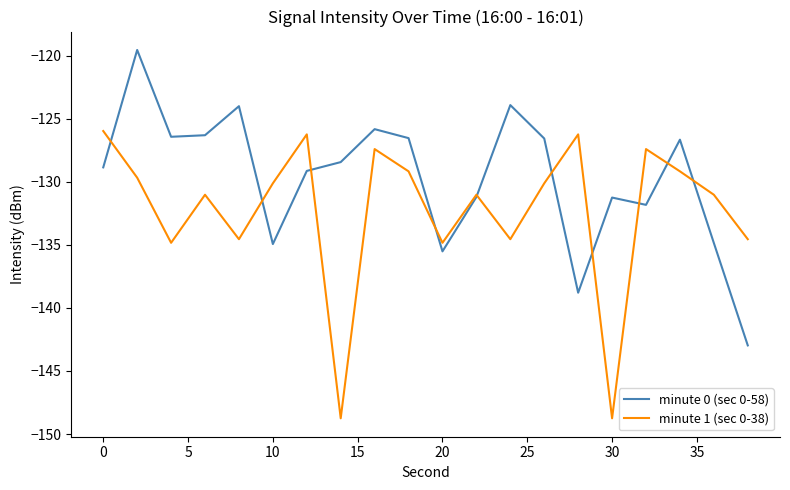

What is the maximum value for minute 1 (sec 0-38)?

-126.0